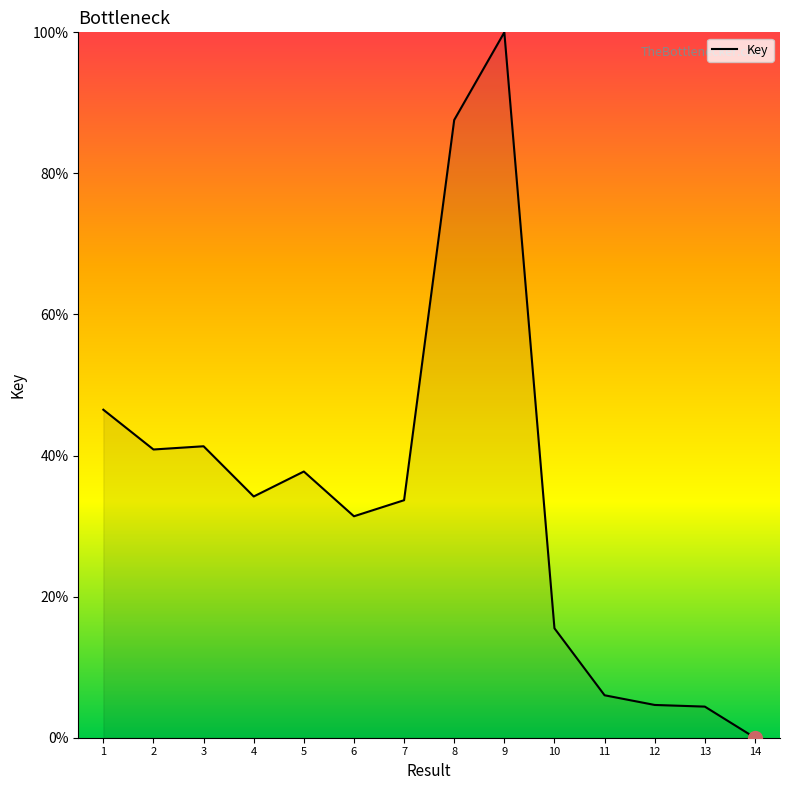

The value at 3 is 41.3. True or false?

True